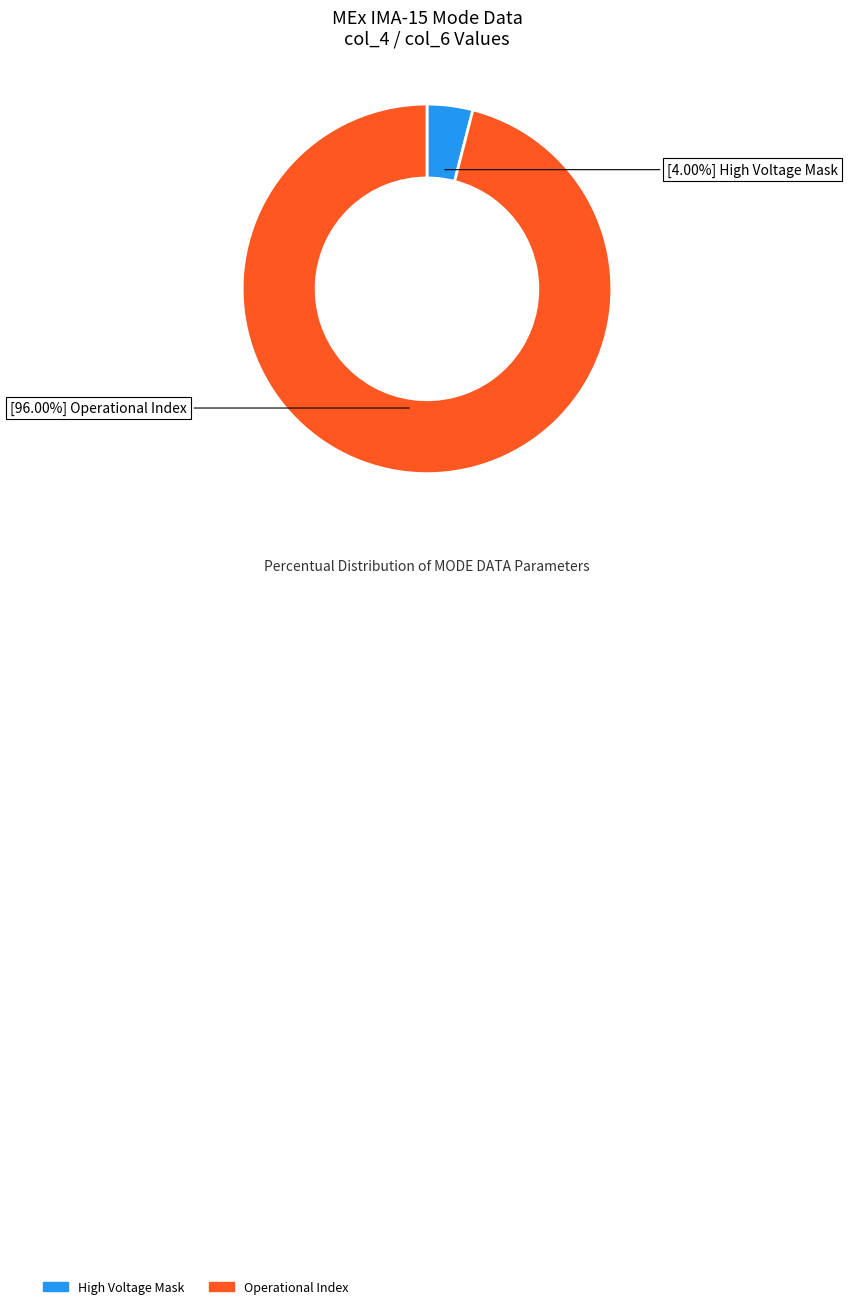

Is there a majority slice in this chart?

Yes